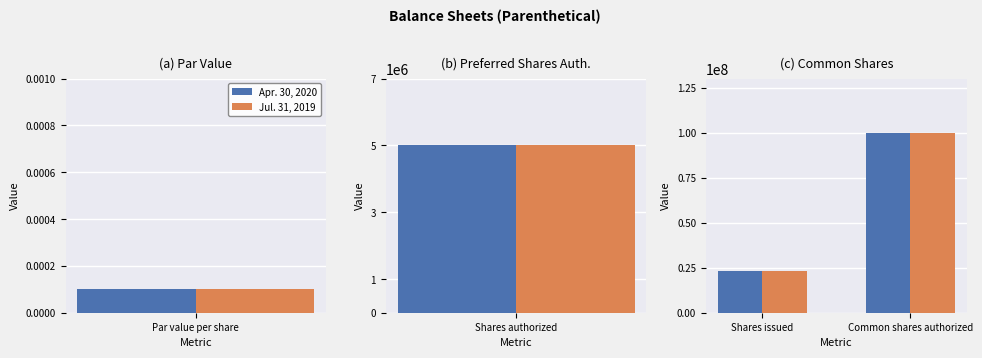

What are all the series names shown in the legend?

Apr. 30, 2020, Jul. 31, 2019